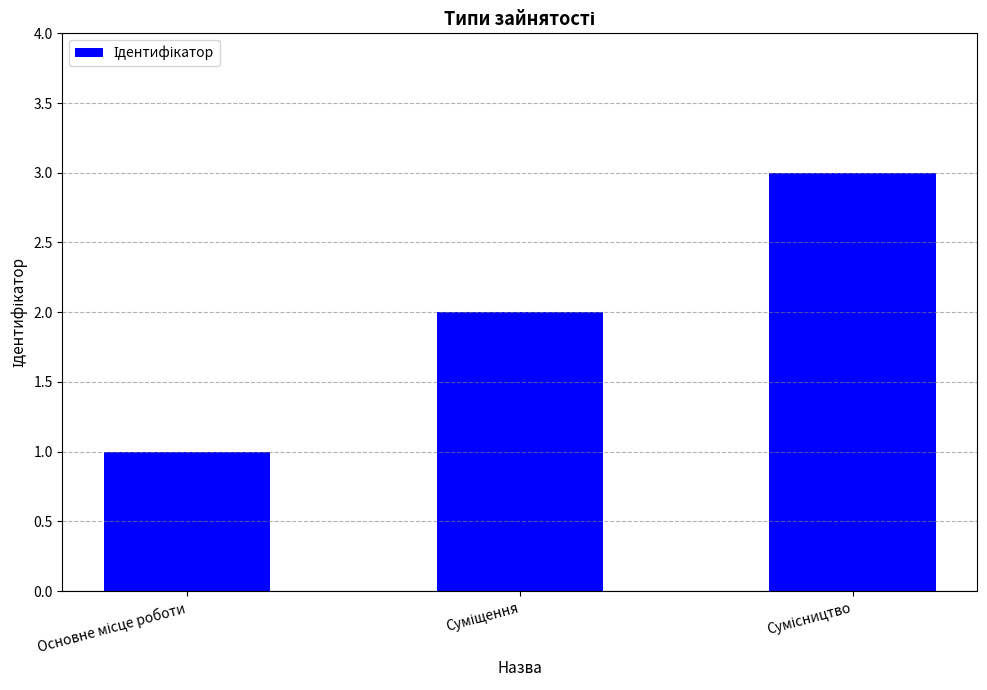

What is the average value?

2